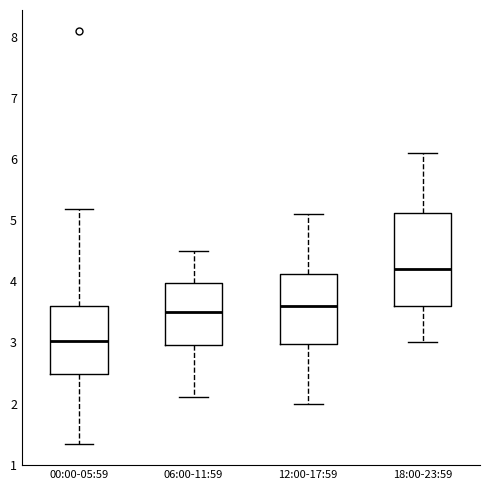

Reading left to right, read every box against the y-axis: the position of its median line, the range the box covers, and the ends of its whiskers. The values are not printed on the chart, so give them approximately, as read against the axis.

00:00-05:59: median 3.0, box 2.5 to 3.6, whiskers 1.3 to 5.2
06:00-11:59: median 3.5, box 3.0 to 4.0, whiskers 2.1 to 4.5
12:00-17:59: median 3.6, box 3.0 to 4.1, whiskers 2.0 to 5.1
18:00-23:59: median 4.2, box 3.6 to 5.1, whiskers 3.0 to 6.1